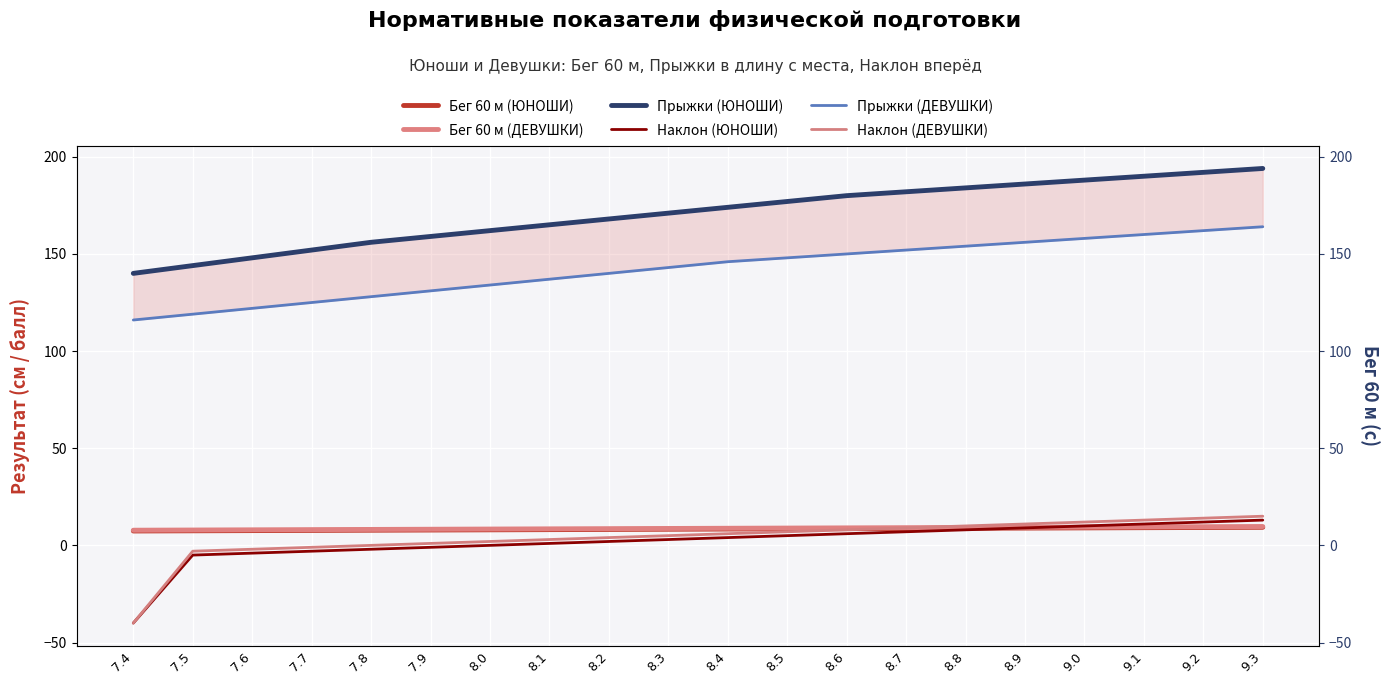

What is the maximum value shown in the chart?

194.0